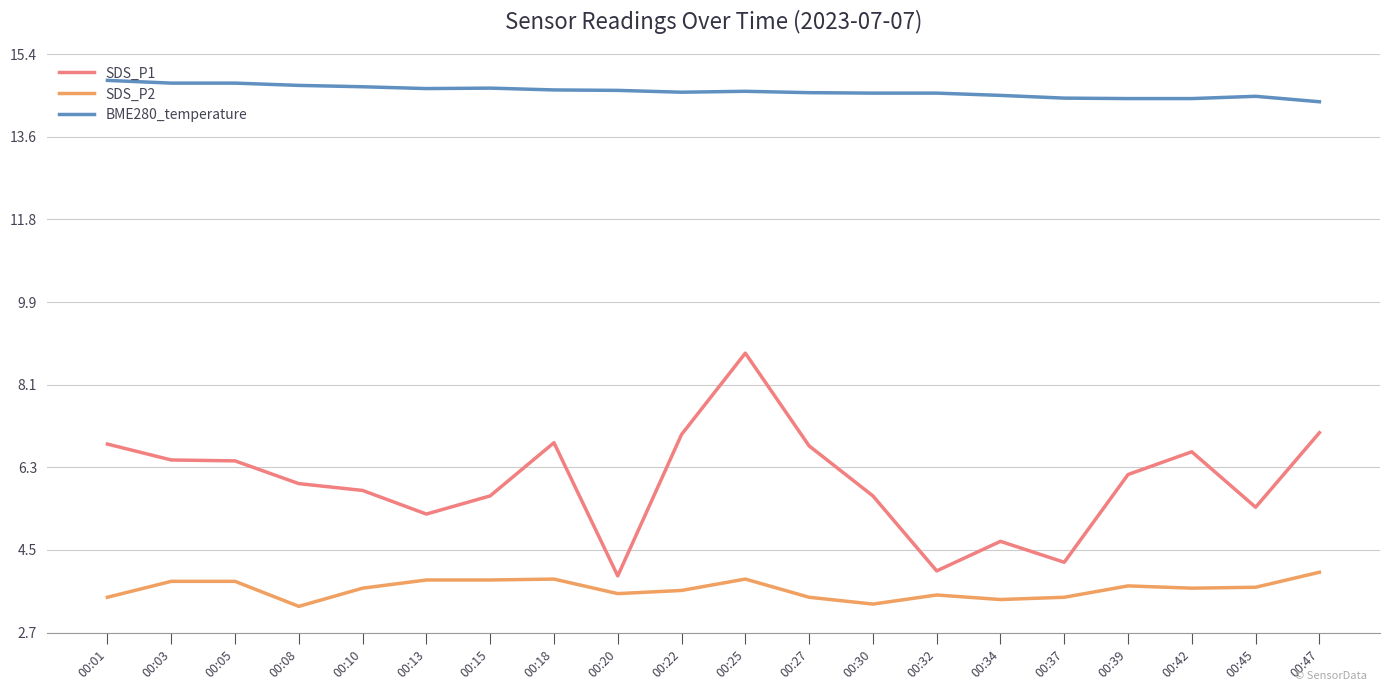

What is the difference between the SDS_P2 values at 00:42 and 00:08?

0.4